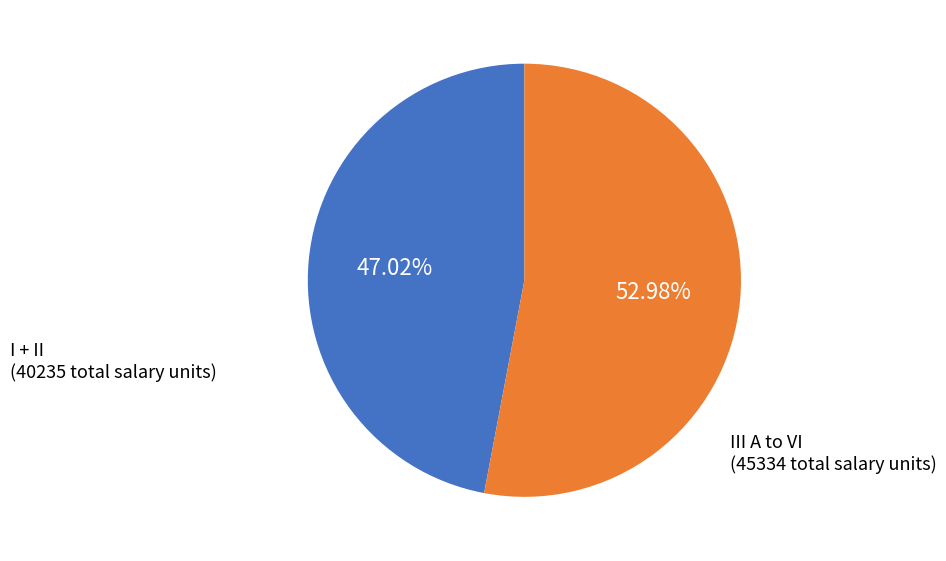

Is there a majority slice in this chart?

Yes